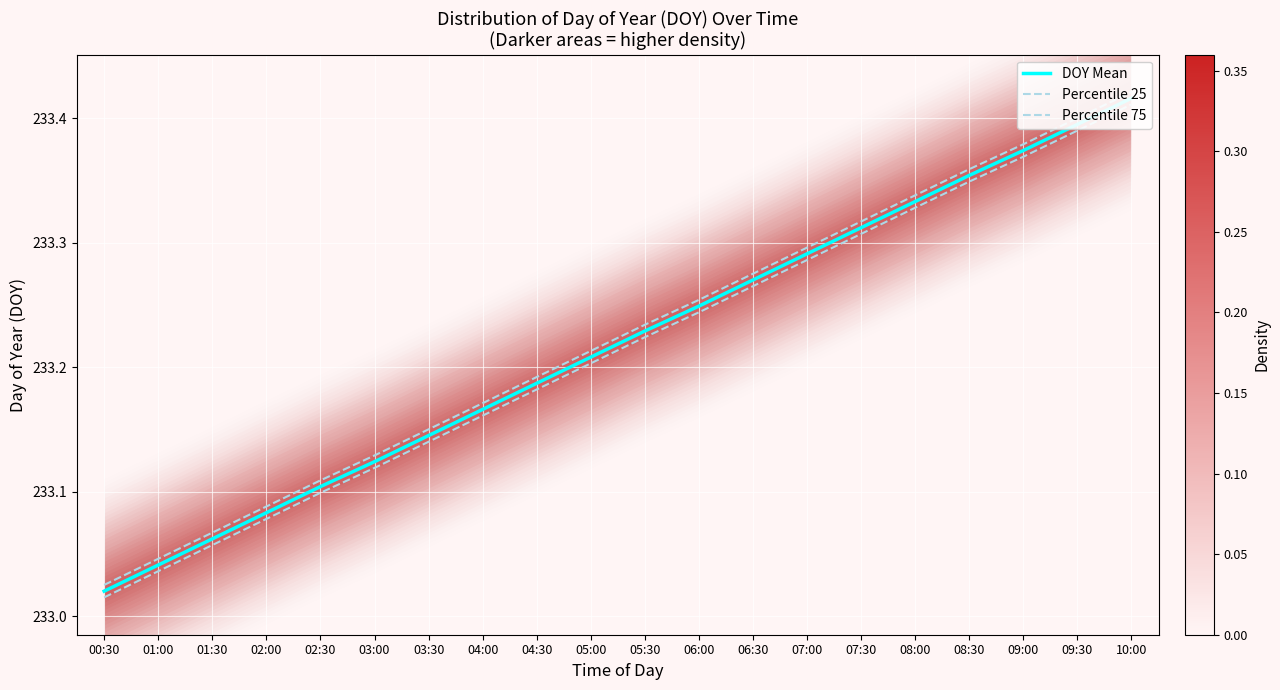

True or false: Percentile 75 and Percentile 25 cross at least once.

False